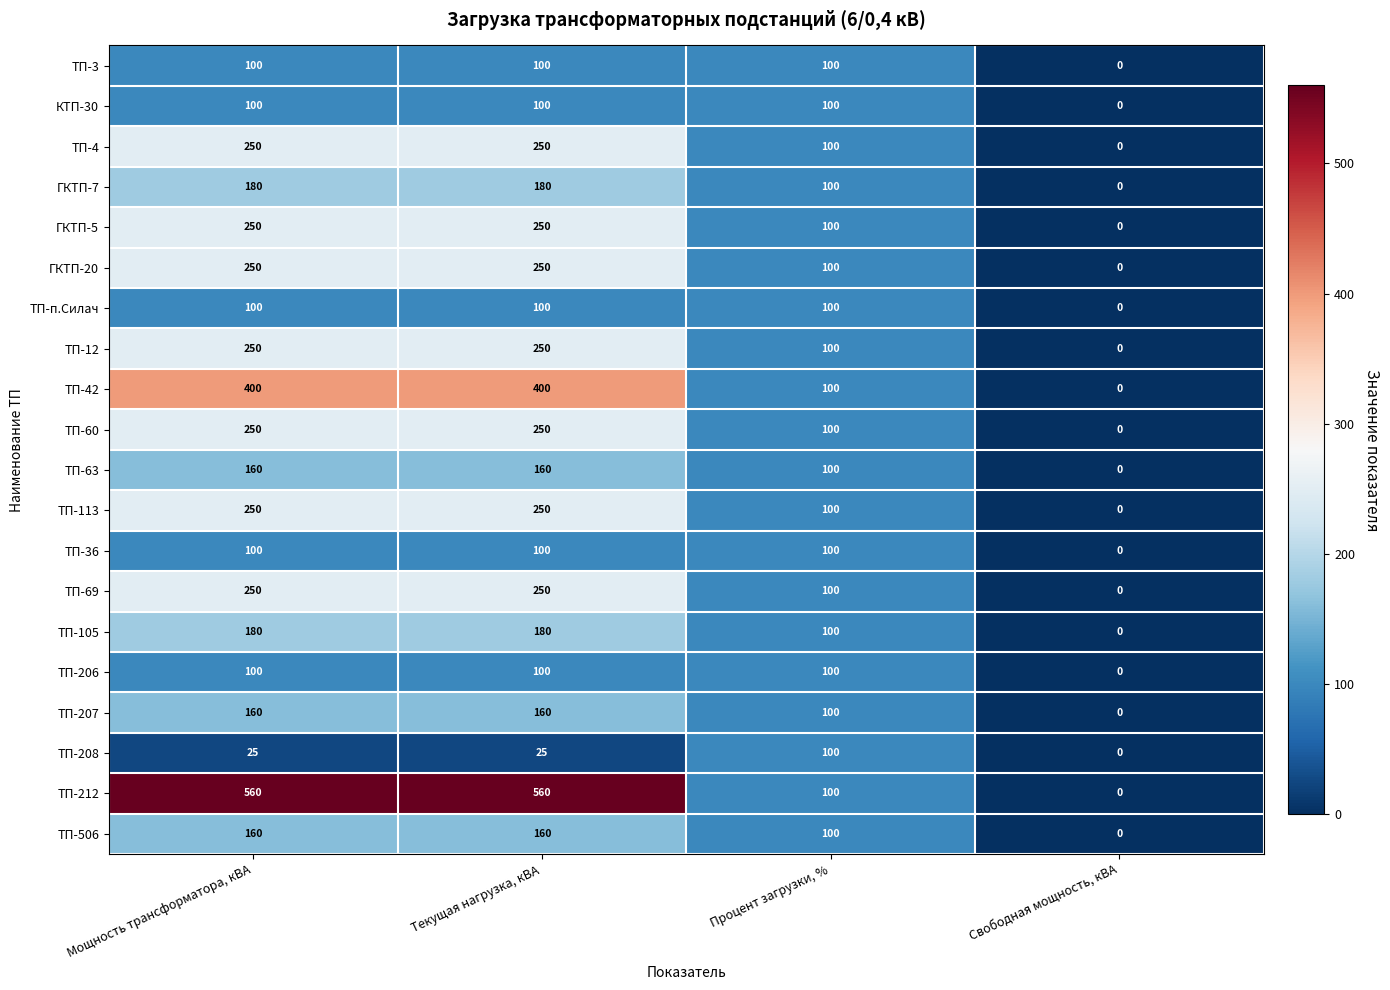

Where is ТП-506 nearest to the value 80?

Процент загрузки, %